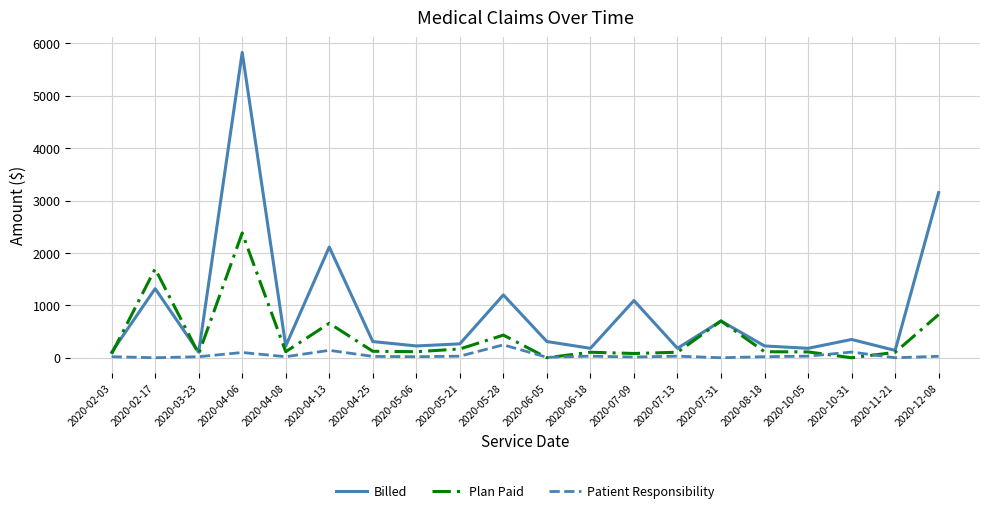

What is the maximum value shown in the chart?

5827.0